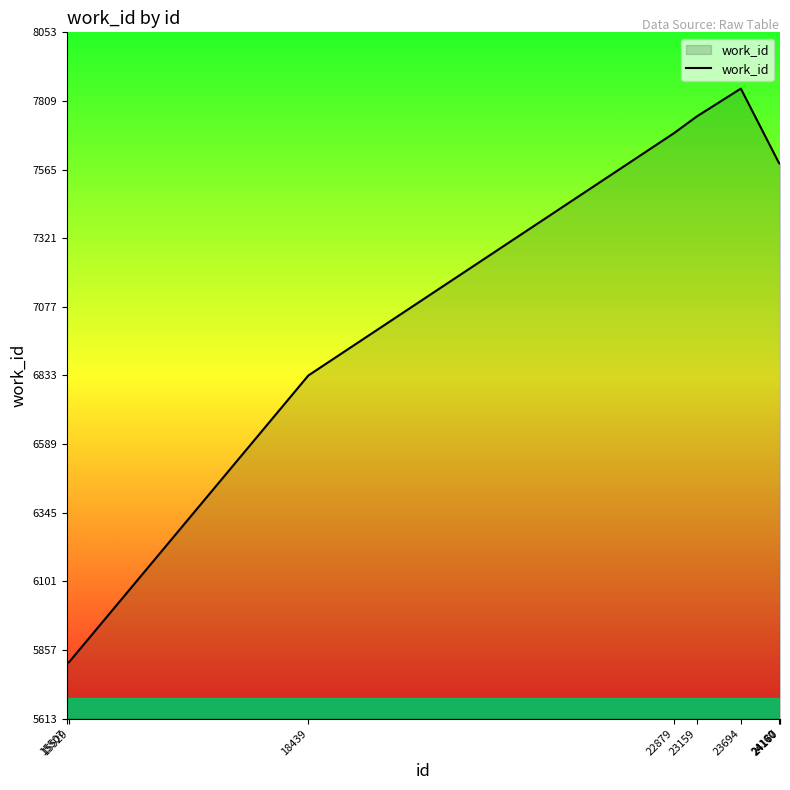

What is the change in value from 15507 to 24170?

+1774